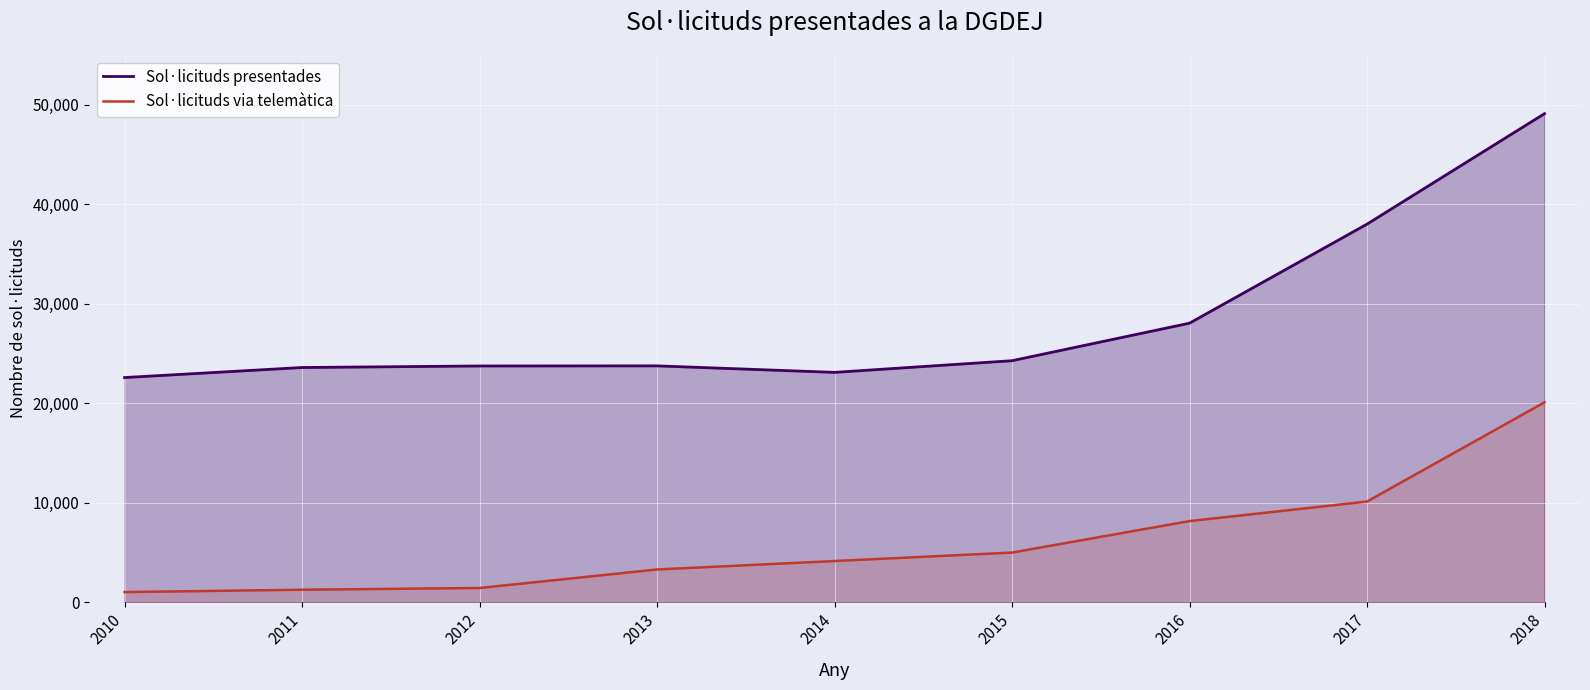

True or false: Sol·licituds via telemàtica has more than 2 interior local peaks.

False